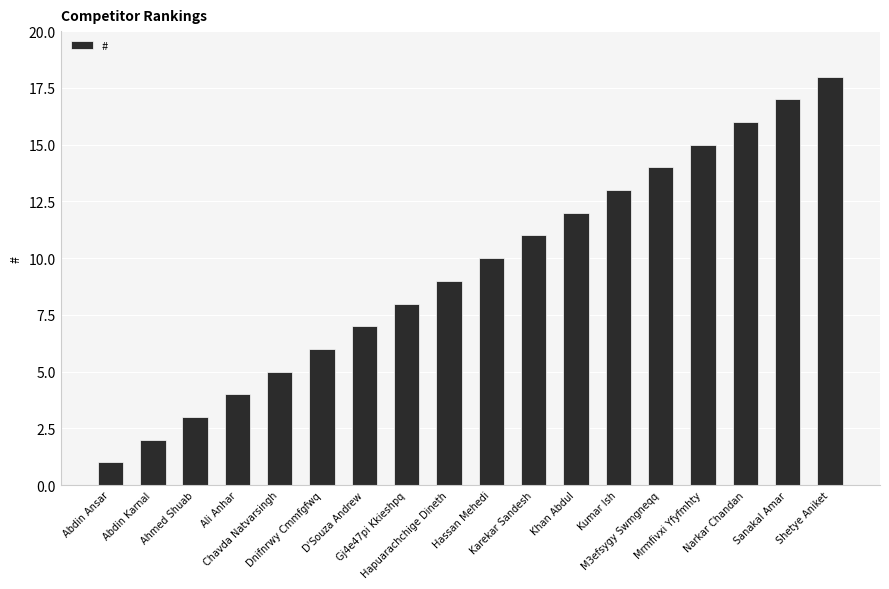

Rank the categories by value from lowest to highest.

Abdin Ansar, Abdin Karnal, Ahmed Shuab, Ali Anhar, Chavda Natvarsingh, Dnifnrwy Cmmfgfwq, D'Souza Andrew, Gj4e47pi Kkieshpq, Hapuarachchige Dineth, Hassan Mehedi, Karekar Sandesh, Khan Abdul, Kumar Ish, M3efsygy Swmgneqq, Mrmfivxi Yfyfmhty, Narkar Chandan, Sanakal Amar, Shetye Aniket